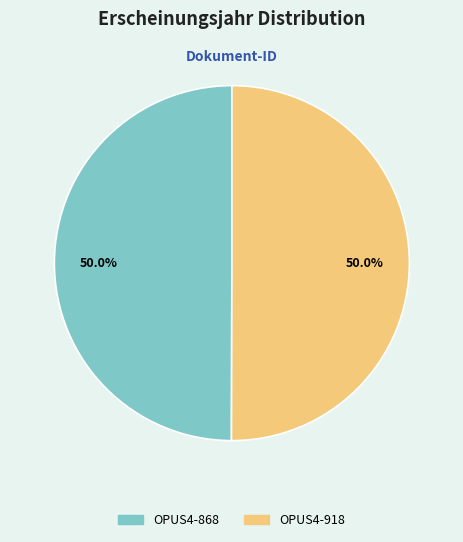

How much of the chart is everything except OPUS4-918?

50.0%